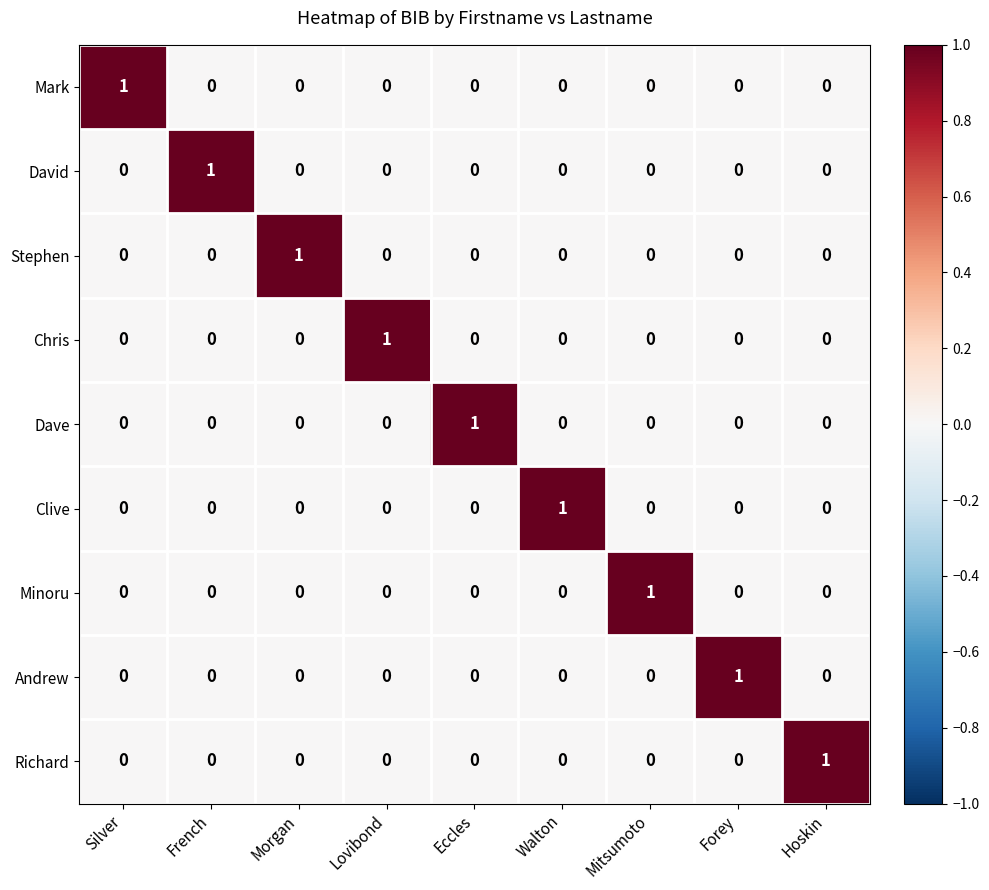

The value of Andrew at Forey is 0. True or false?

False